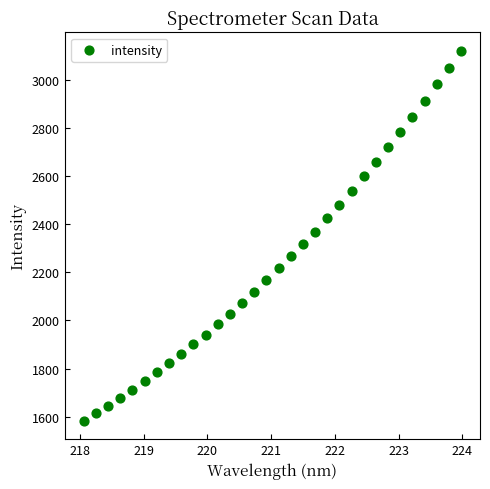

What is the range of Y values (max minus min)?

1536.8